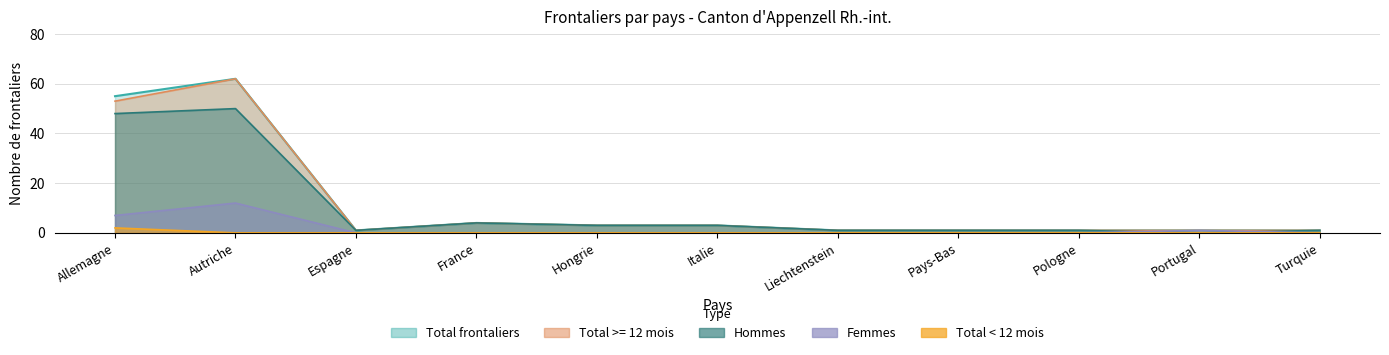

True or false: Total frontaliers has a value of 62 at Autriche.

True